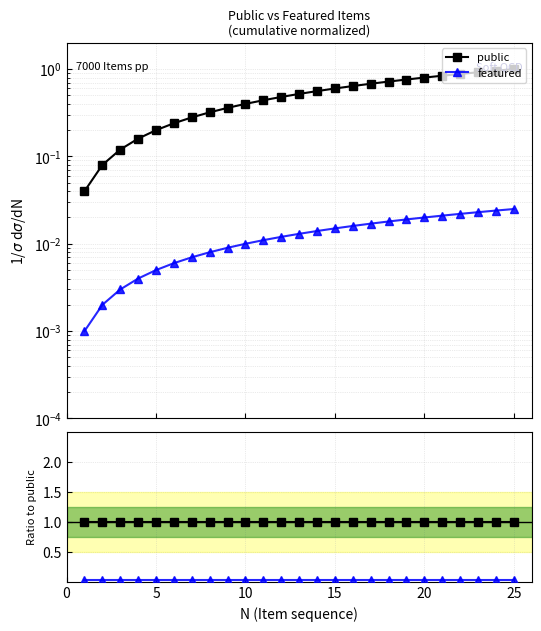

At which category does featured reach its first local peak?

25